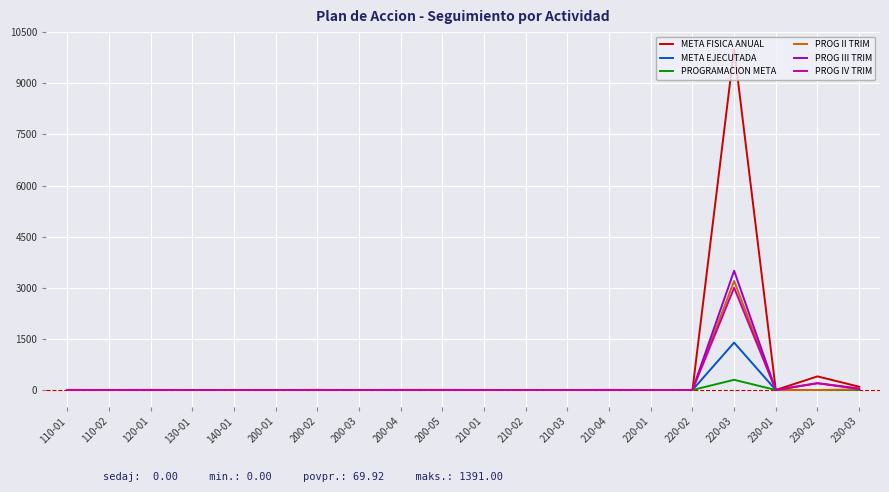

True or false: PROGRAMACION META has more than 0 points higher than both neighbors.

True